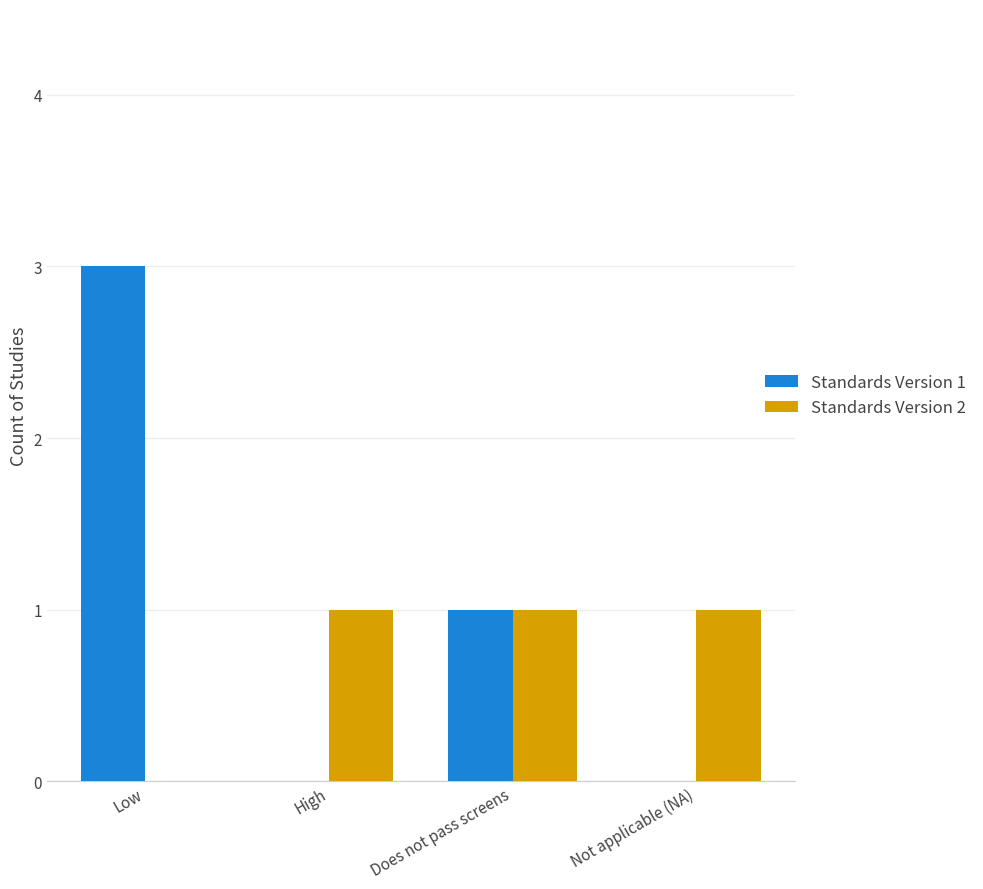

How many series are shown in this chart?

2